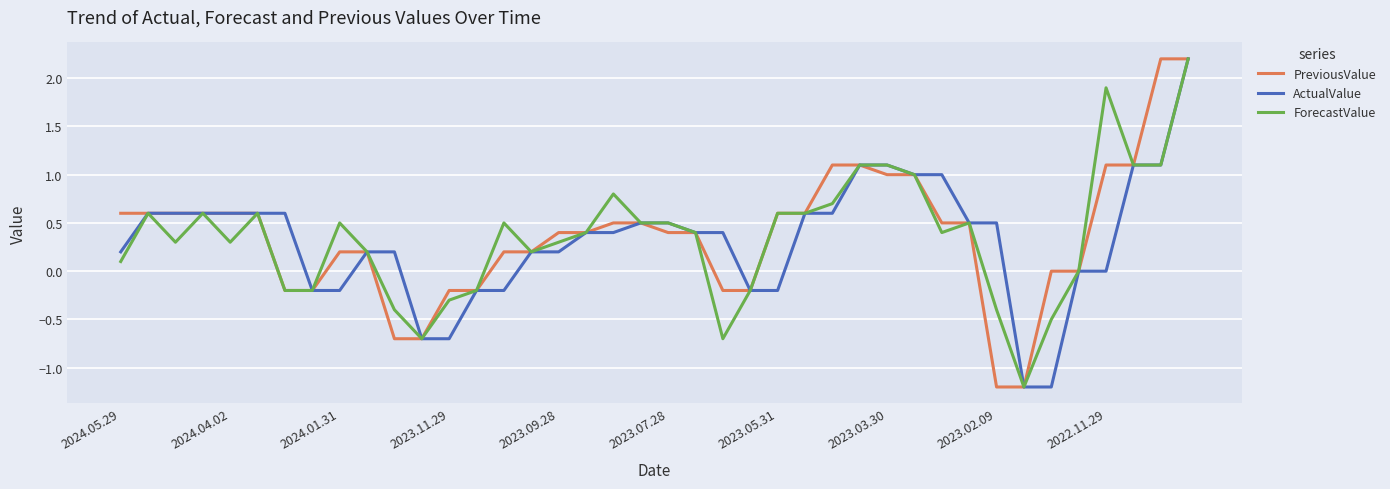

What is the smallest value displayed?

-1.2